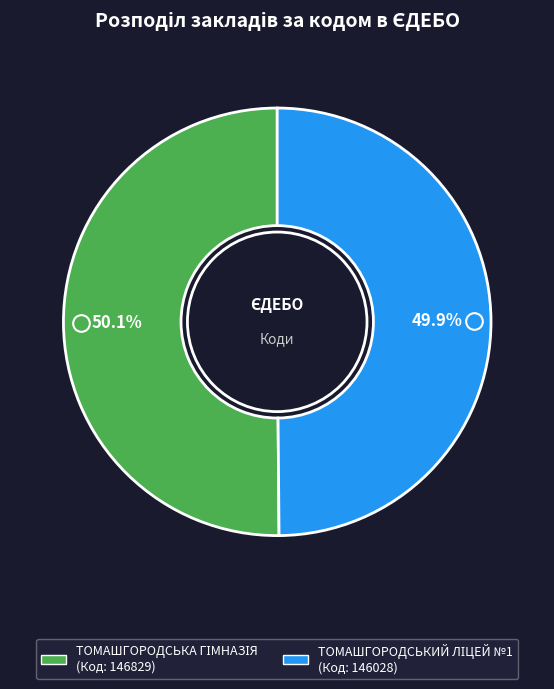

How many slices are in this pie chart?

2